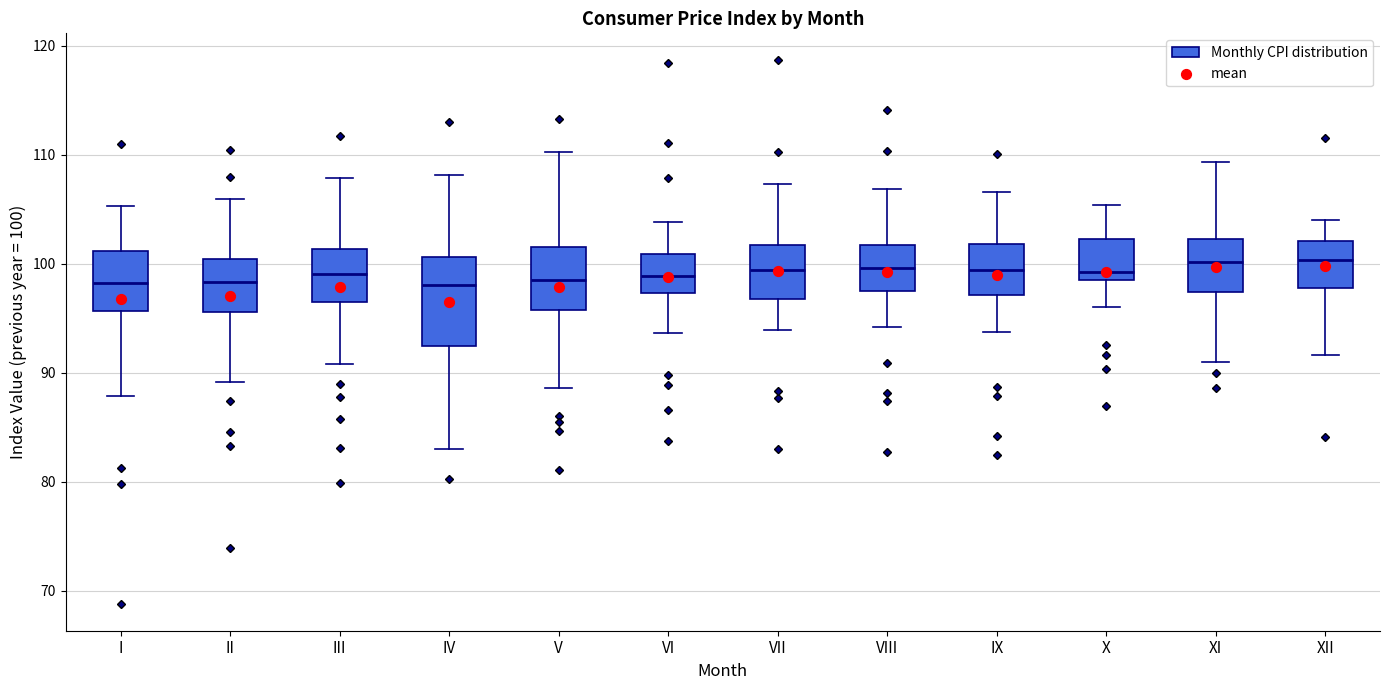

Where is the upper edge of the box for III on the y-axis? The values are not printed on the chart, so give them approximately, as read against the axis.

101